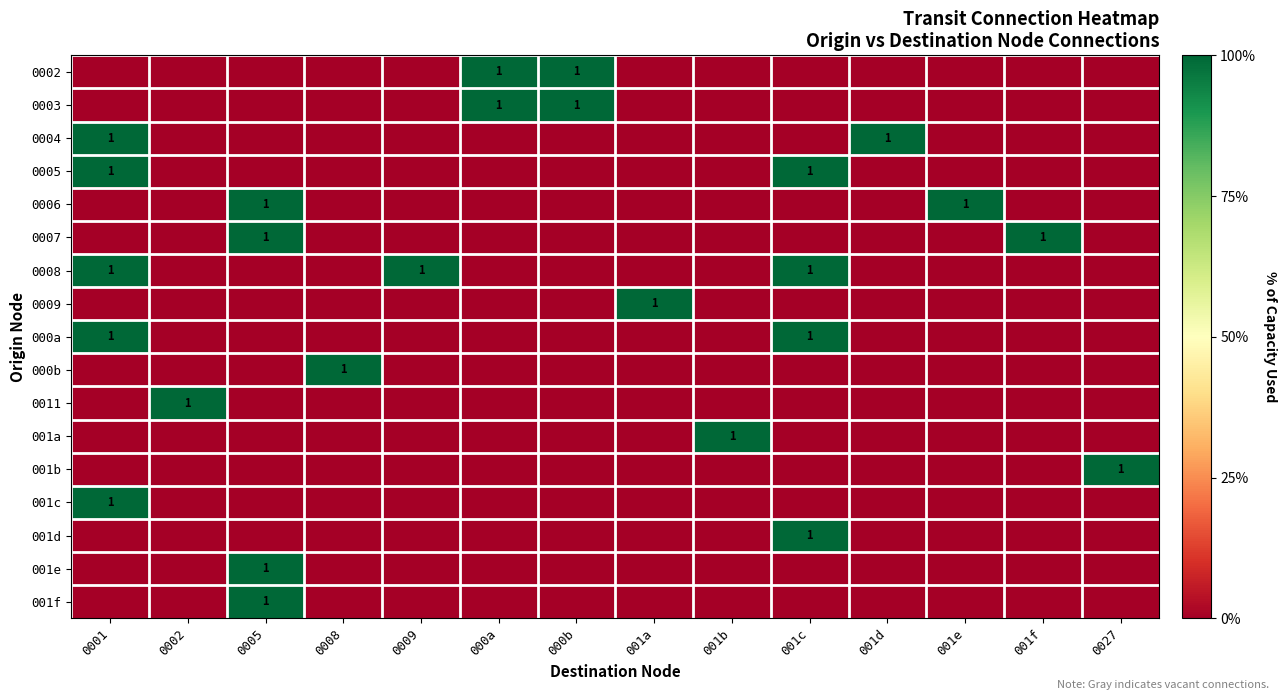

Is it true that 0003 equals 1 at 000a?

True